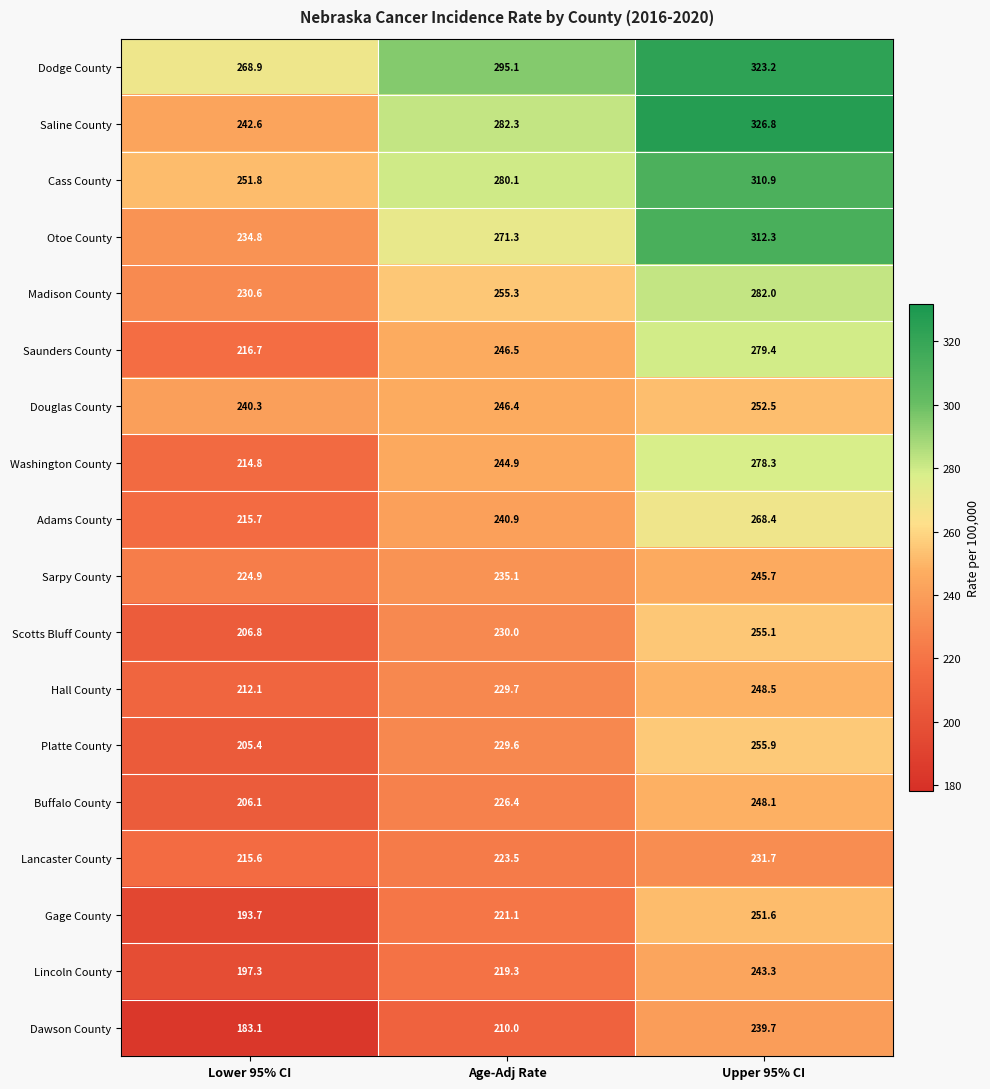

List the series in order of their peak value, lowest first.

Lancaster County, Dawson County, Lincoln County, Sarpy County, Buffalo County, Hall County, Gage County, Douglas County, Scotts Bluff County, Platte County, Adams County, Washington County, Saunders County, Madison County, Cass County, Otoe County, Dodge County, Saline County